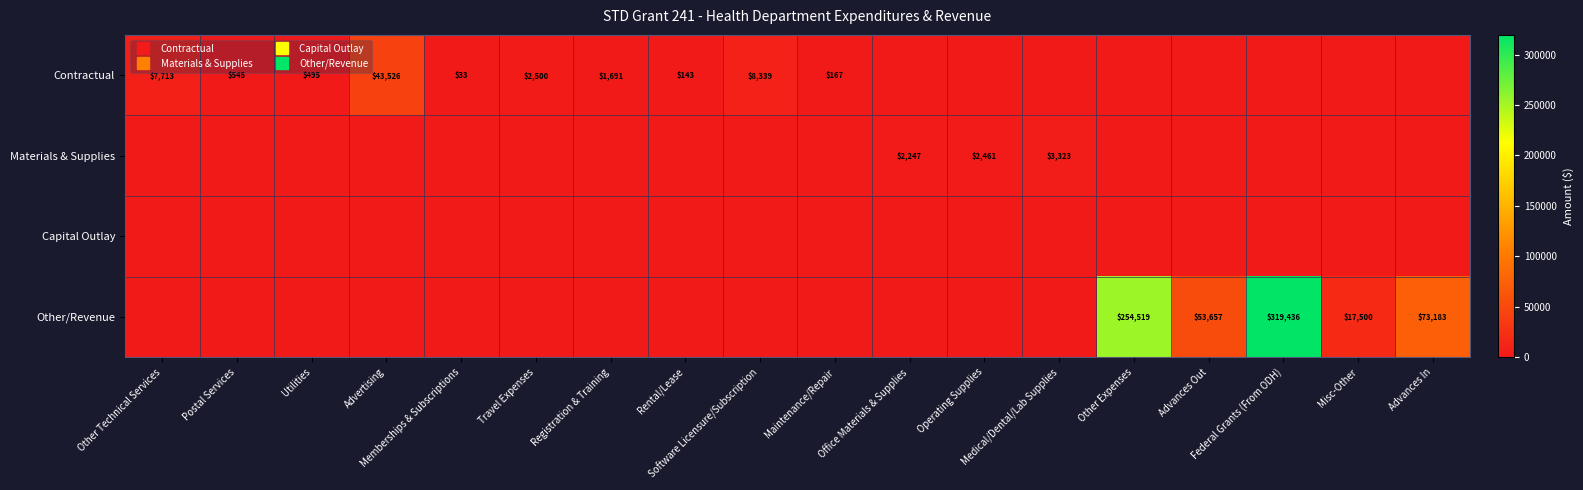

The value of Materials & Supplies at Travel Expenses is -2290.1. True or false?

False